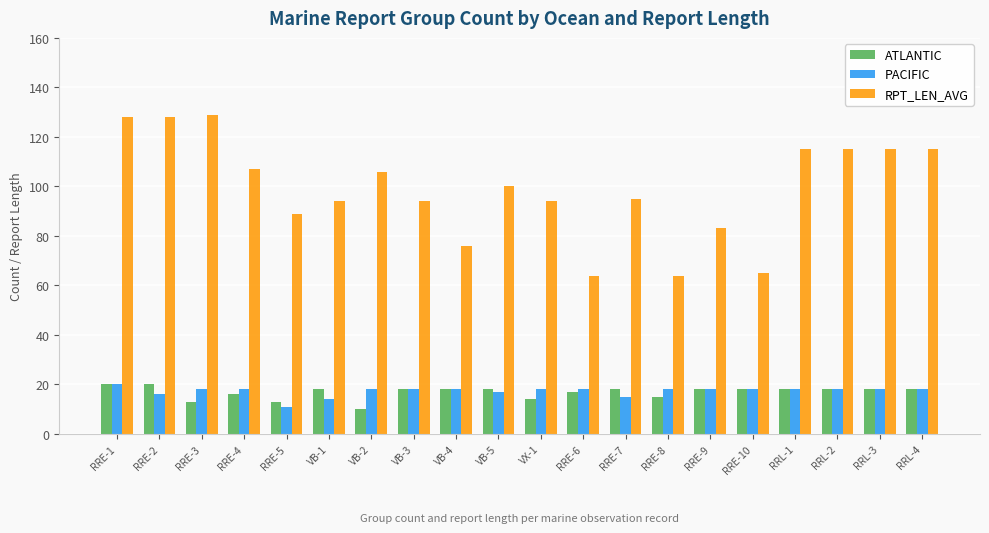

At which category is the sum across all series the highest?

RRE-1